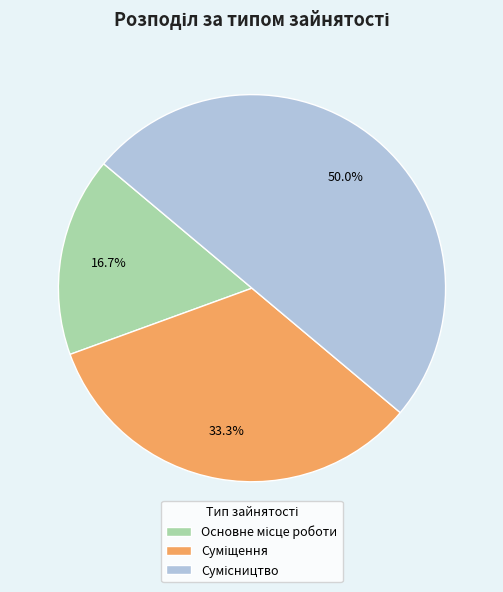

To the nearest percent, what is the combined percentage of Суміщення and Основне місце роботи?

50%